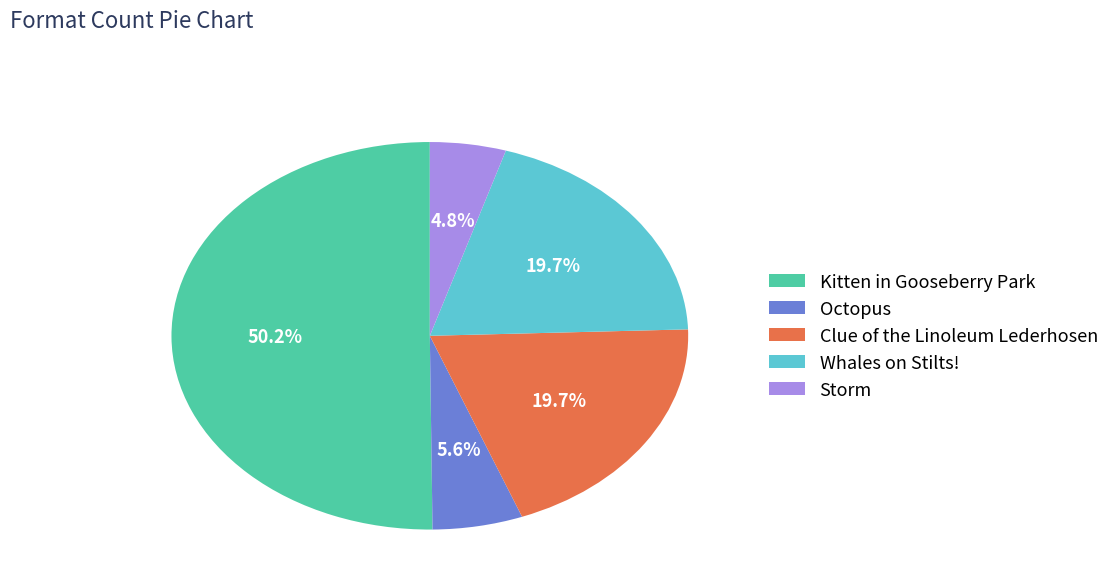

What is the majority slice?

Kitten in Gooseberry Park